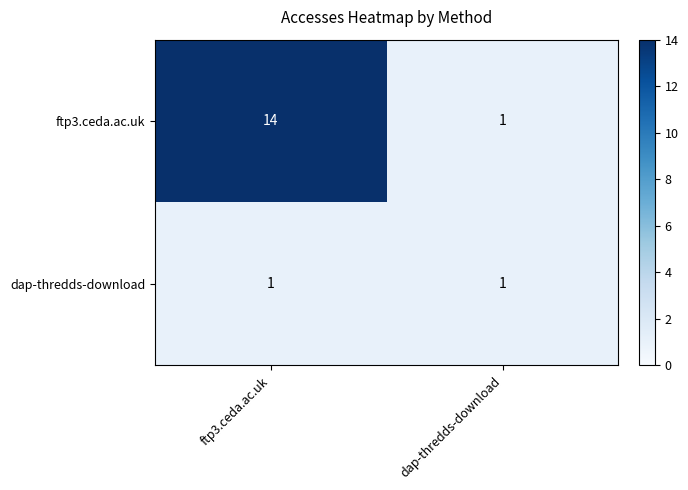

What is the difference between the ftp3.ceda.ac.uk values at ftp3.ceda.ac.uk and dap-thredds-download?

13